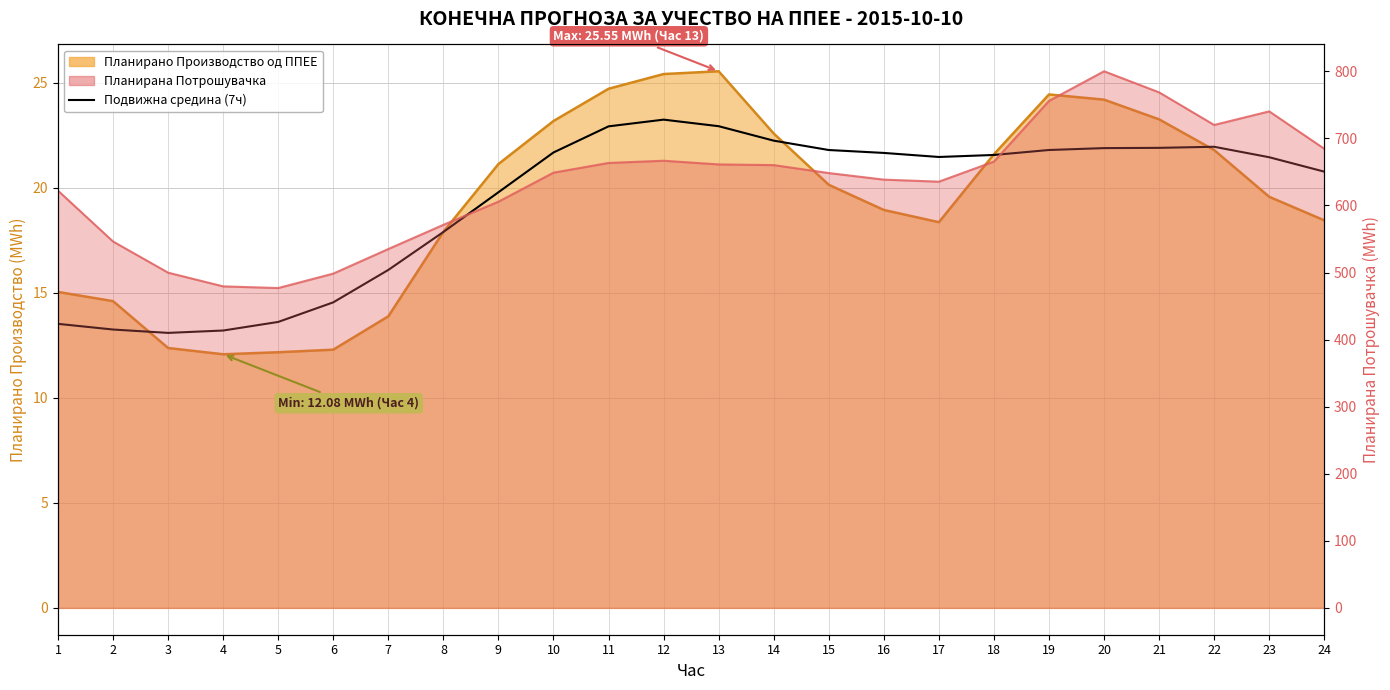

Where is the data nearest to the value 18?

8